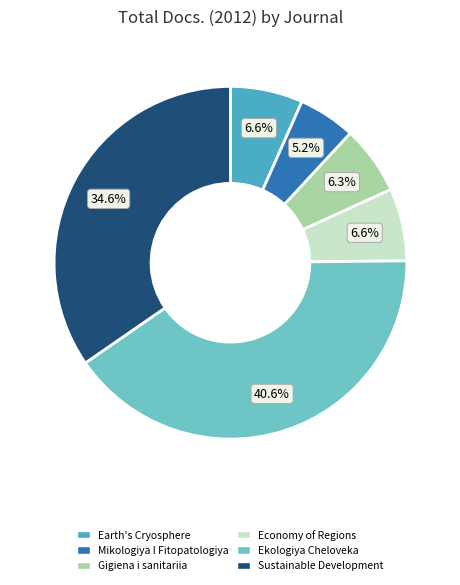

Does any single category account for the majority?

No